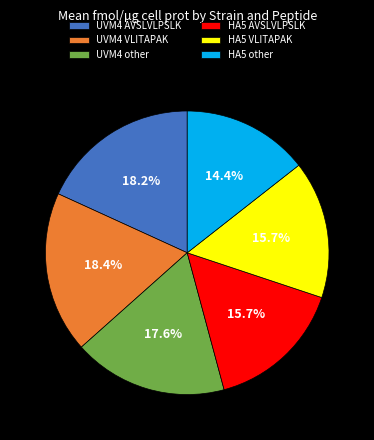

How many segments does this pie chart have?

6